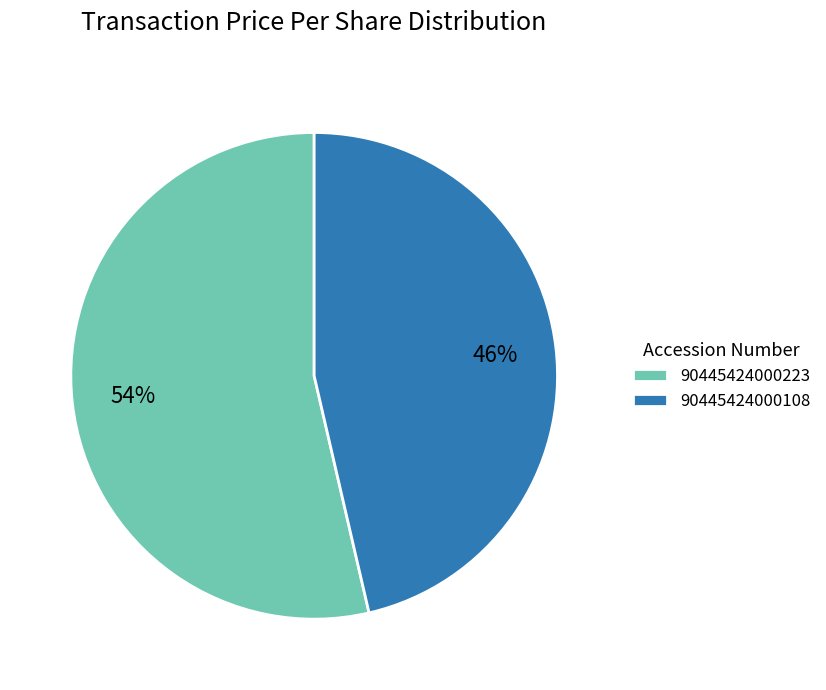

How many slices are in this pie chart?

2